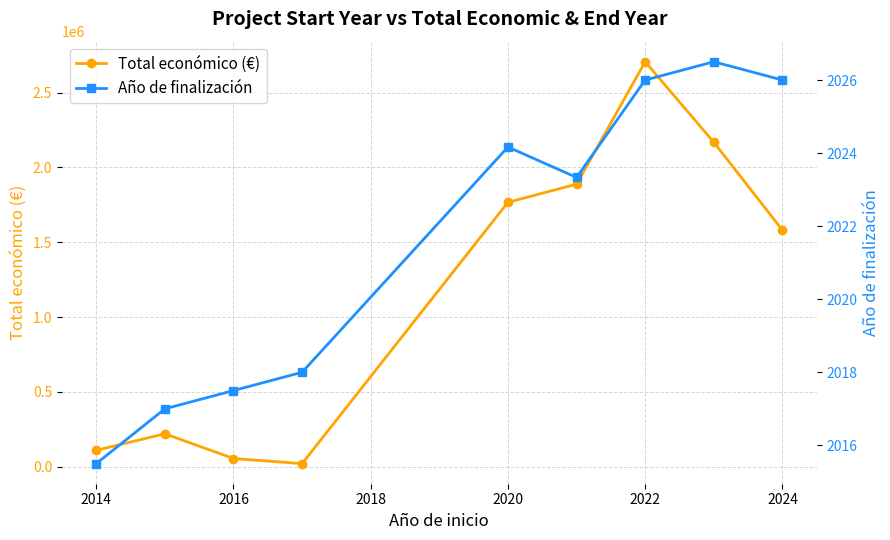

The value of Total económico (€) at 2022 is 1244705.7. True or false?

False